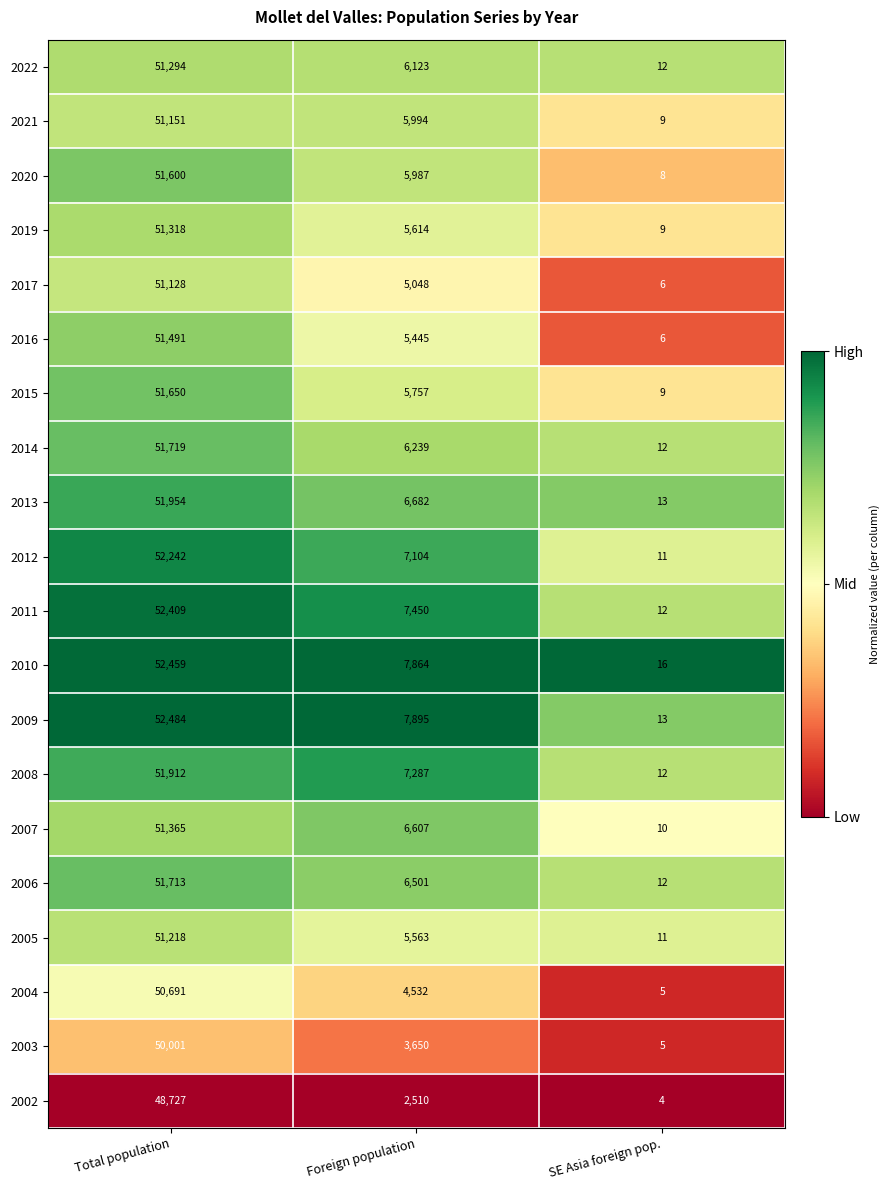

Count the 2005 values in the range 11 to 51218.

3